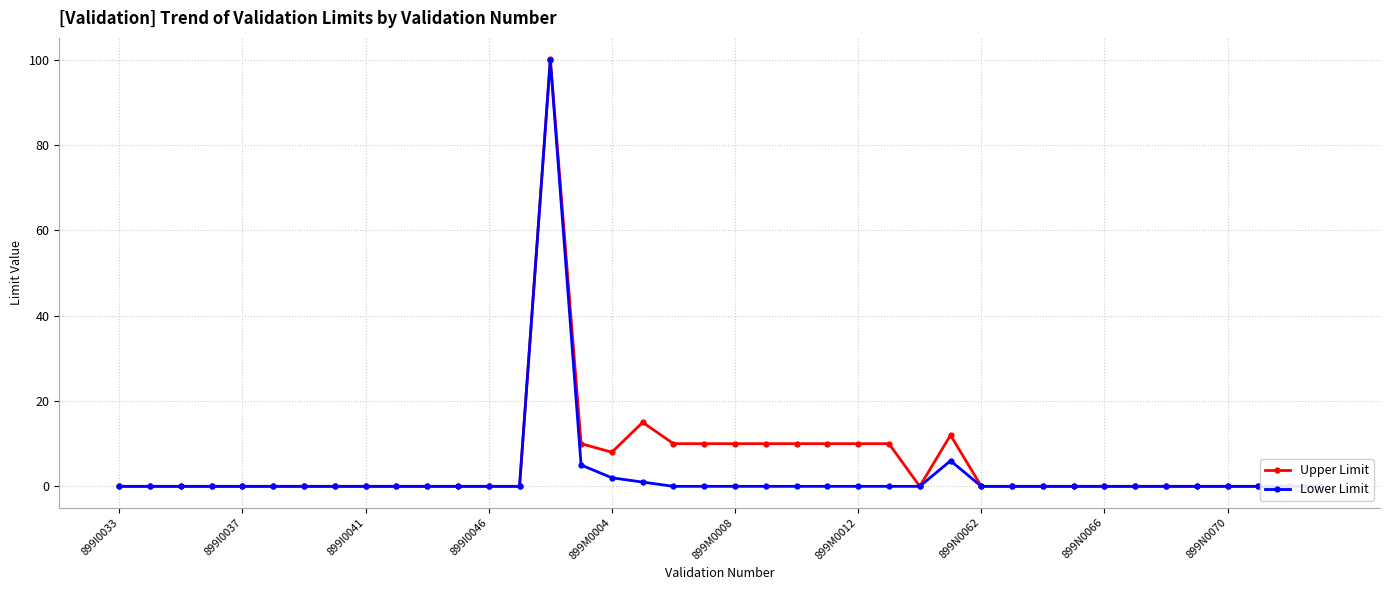

At which category does Lower Limit reach its first local peak?

14